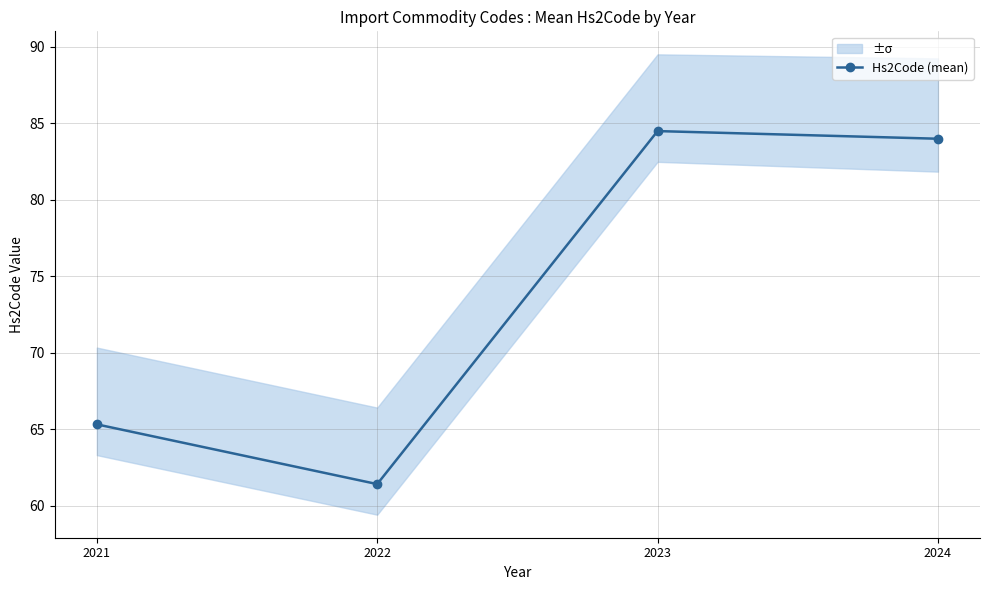

True or false: the data has more than 2 interior local peaks.

False